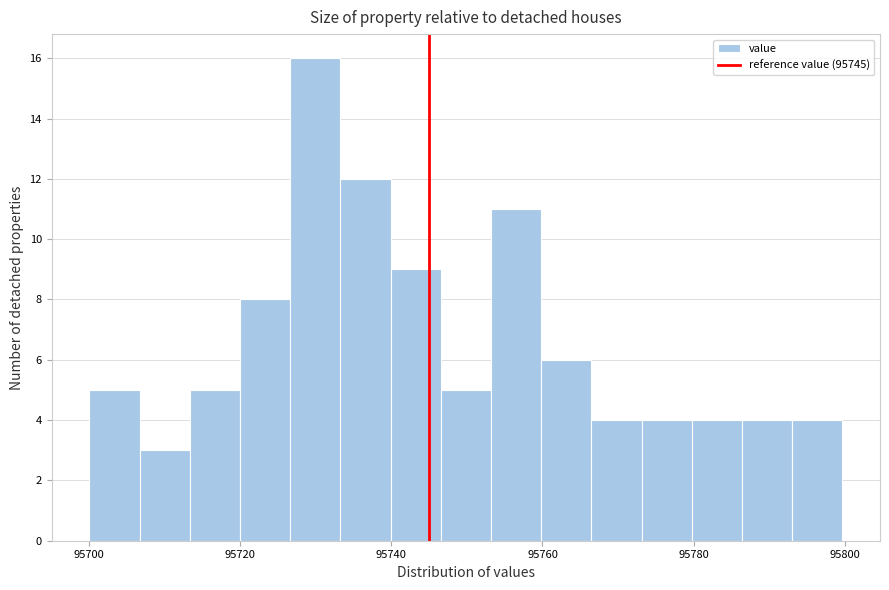

Around what value on the x-axis is the tallest bar? Give the approximate position of its centre, as read against the axis.

95730